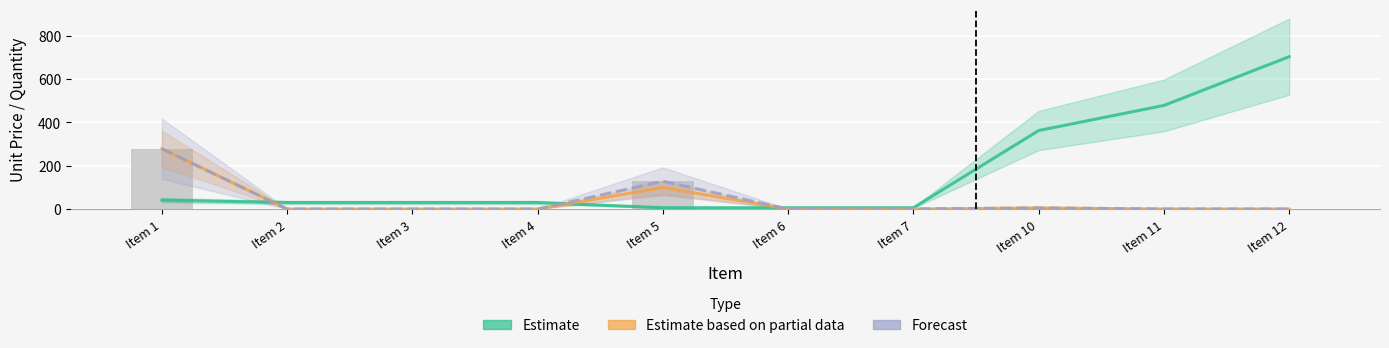

Which label corresponds to the smallest value in the chart?

Item 2